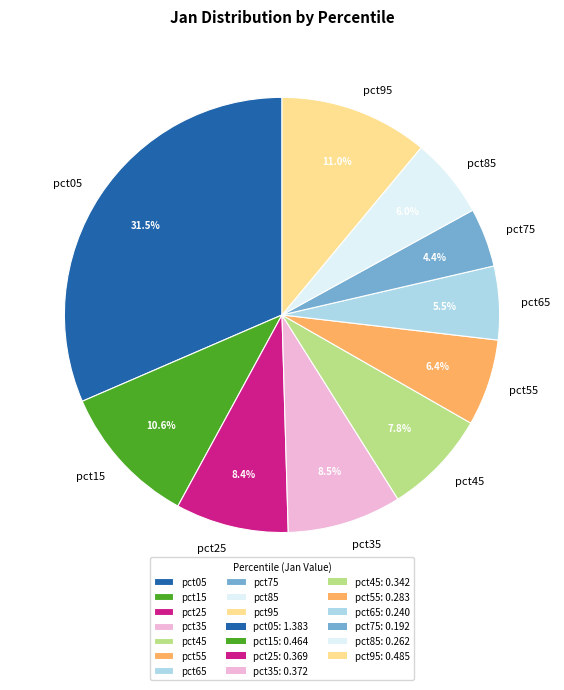

Is there any slice that represents more than half of the pie?

No